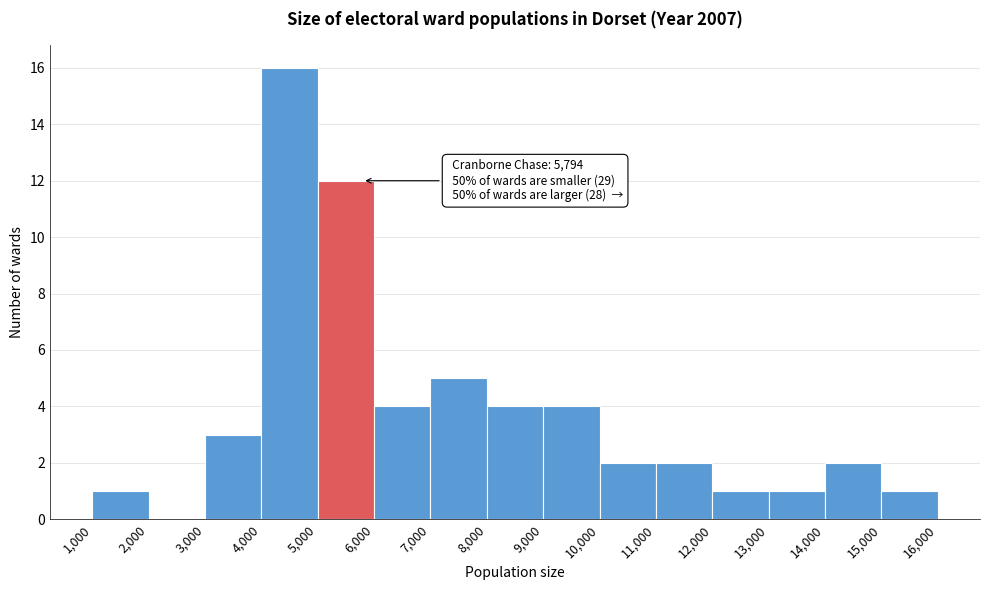

Which range on the x-axis has the tallest bar?

4,000 to 5,000